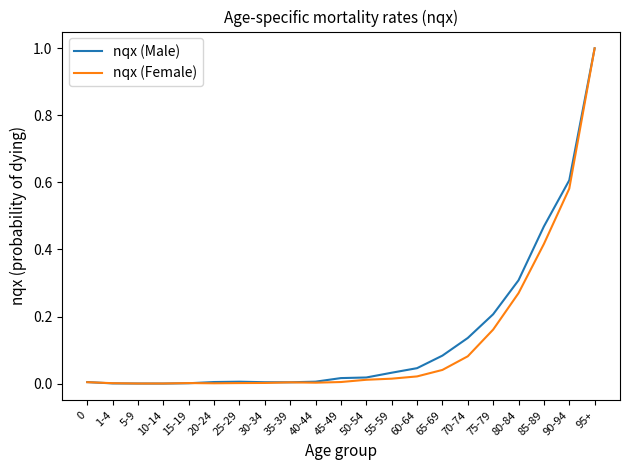

At which category is the sum across all series the highest?

95+